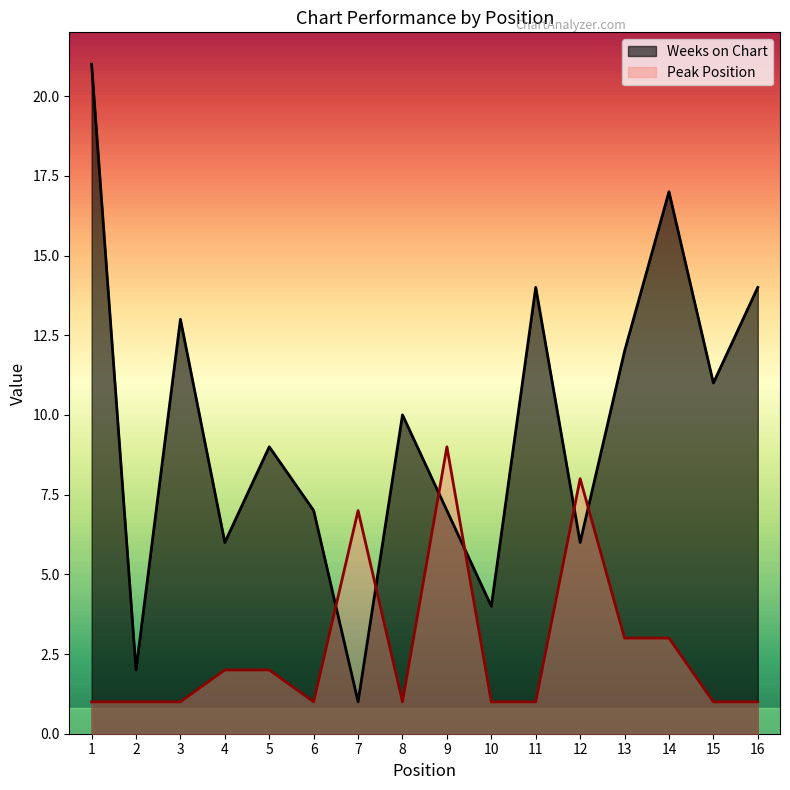

What is the smallest value displayed?

1